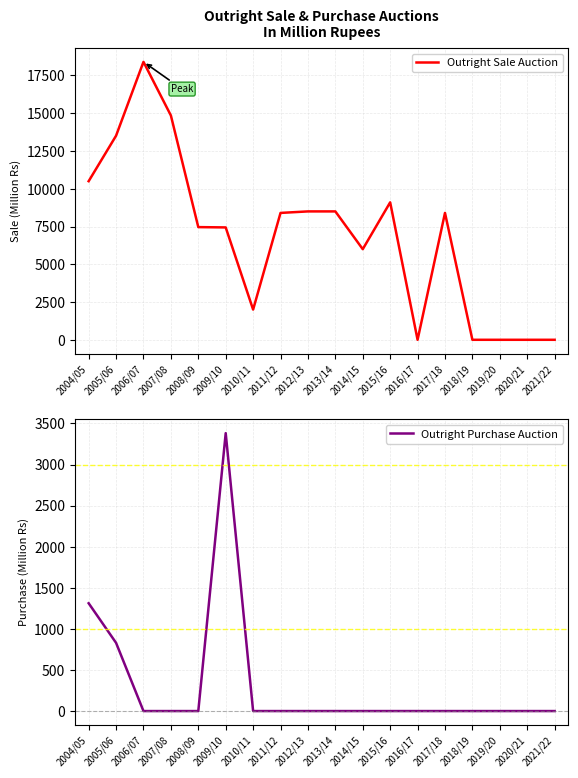

True or false: Outright Purchase Auction and Outright Sale Auction intersect in this chart.

False